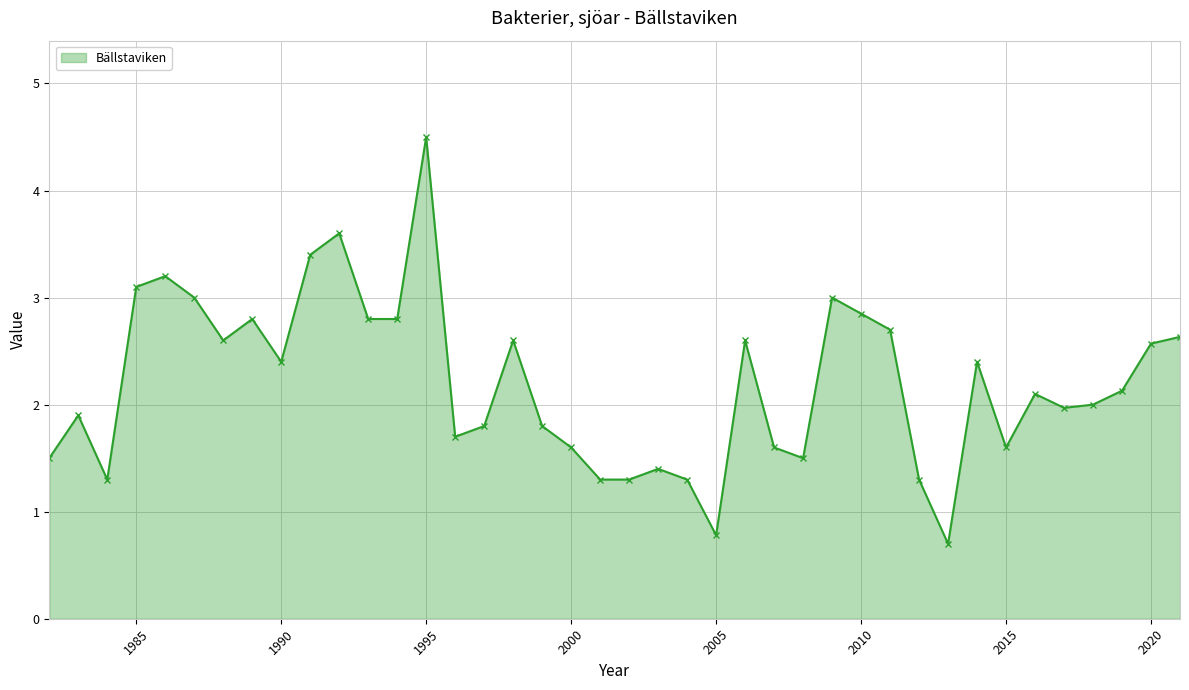

What is the value of the 6th point from the left?

3.0